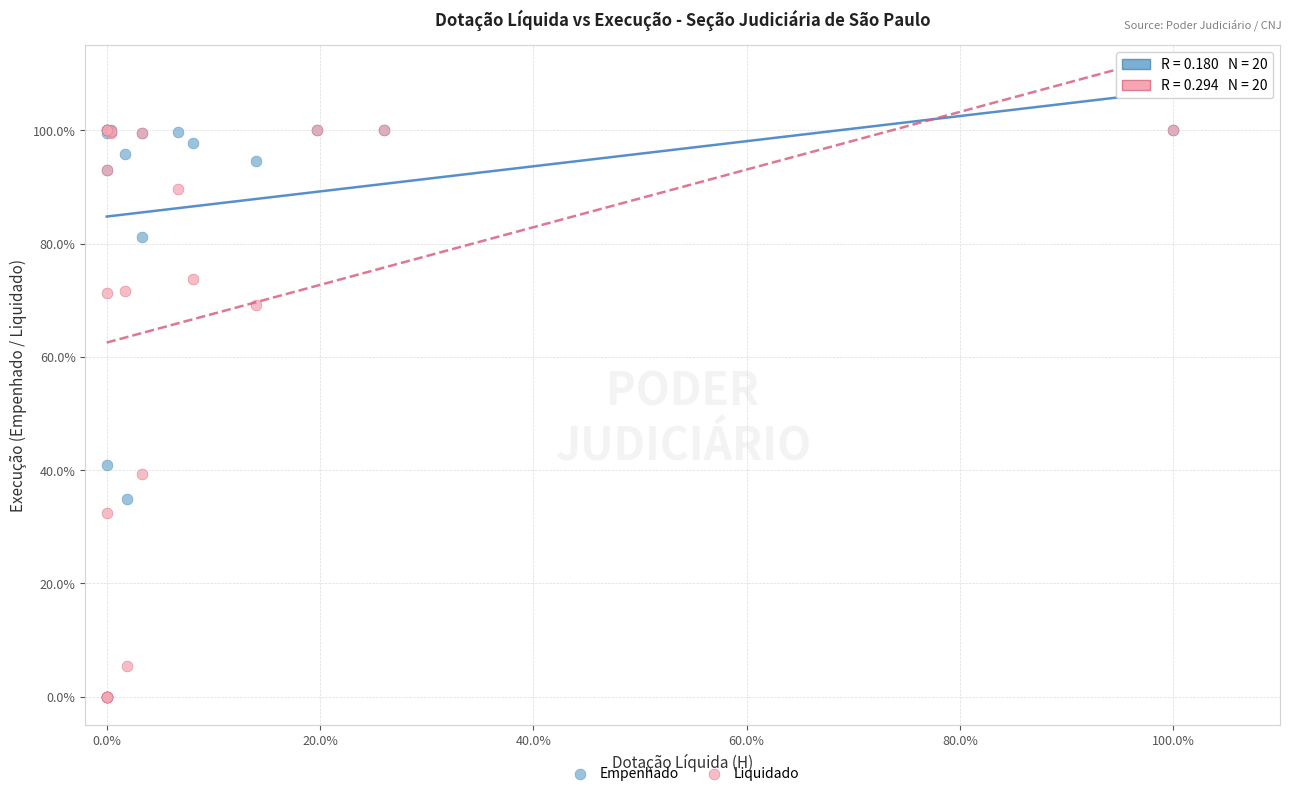

What are all the series names shown in the legend?

Empenhado, Liquidado